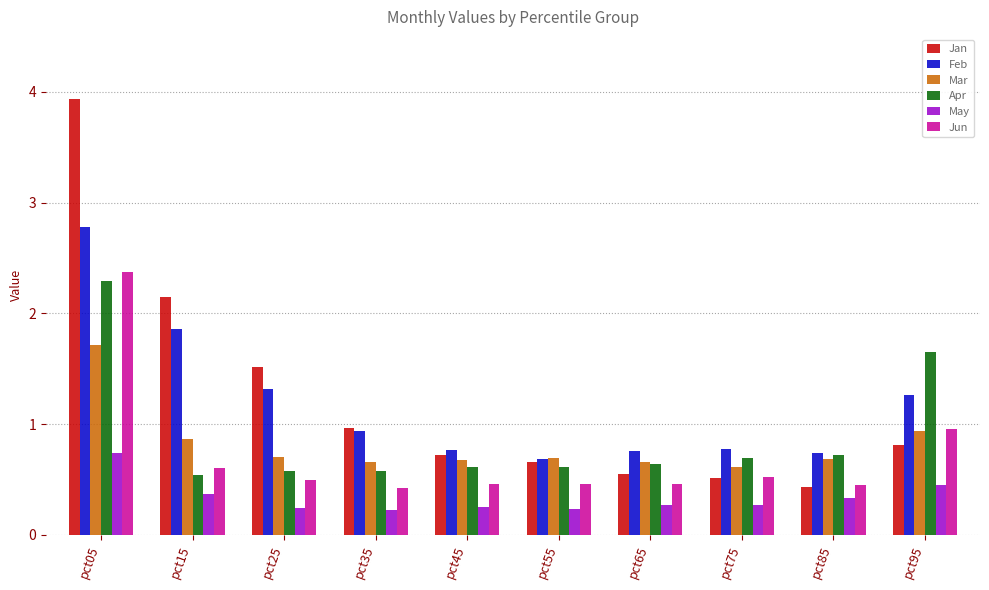

Is it true that Jan equals 0.1 at pct65?

False